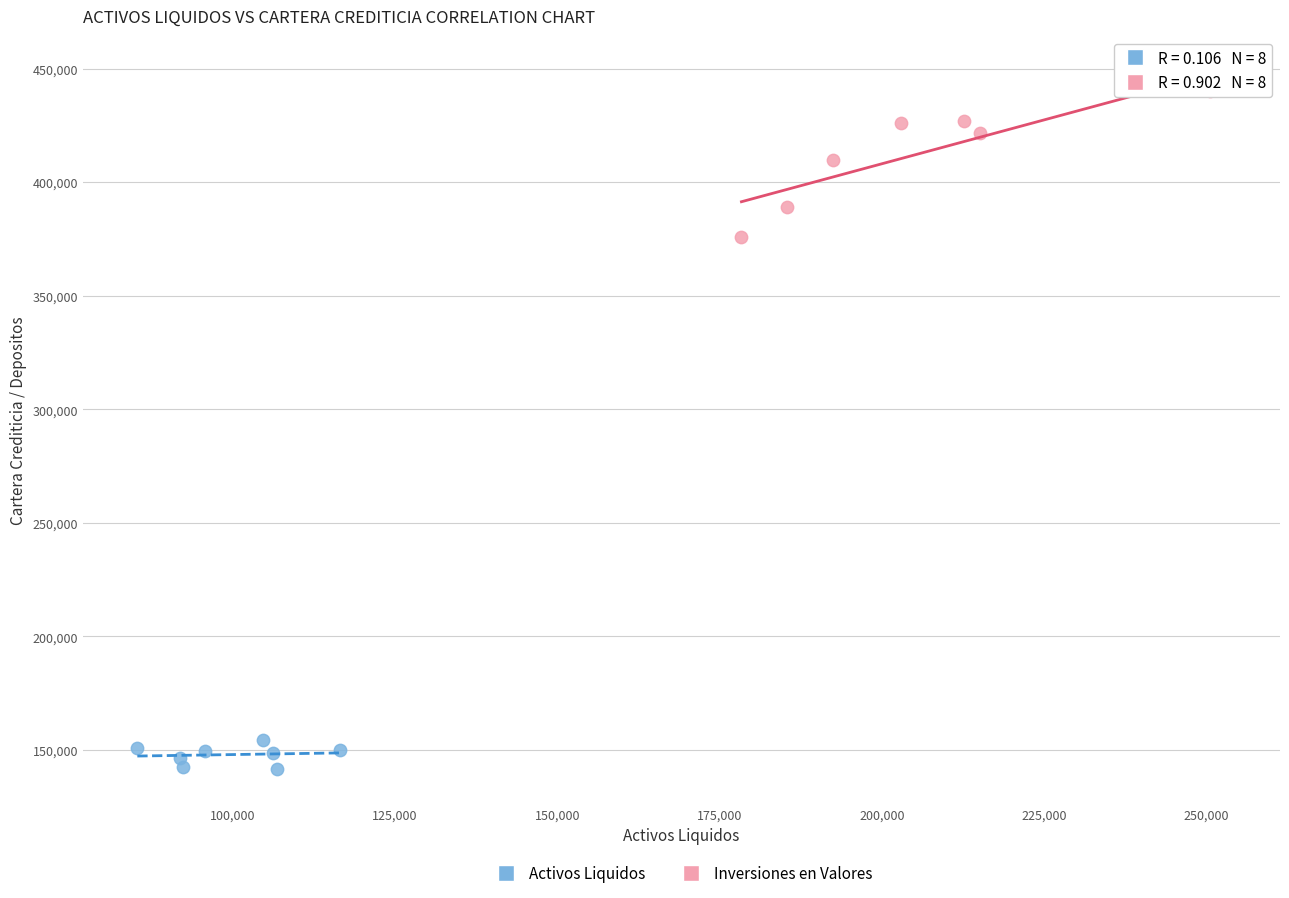

Which series reaches the minimum Y coordinate?

Activos Liquidos